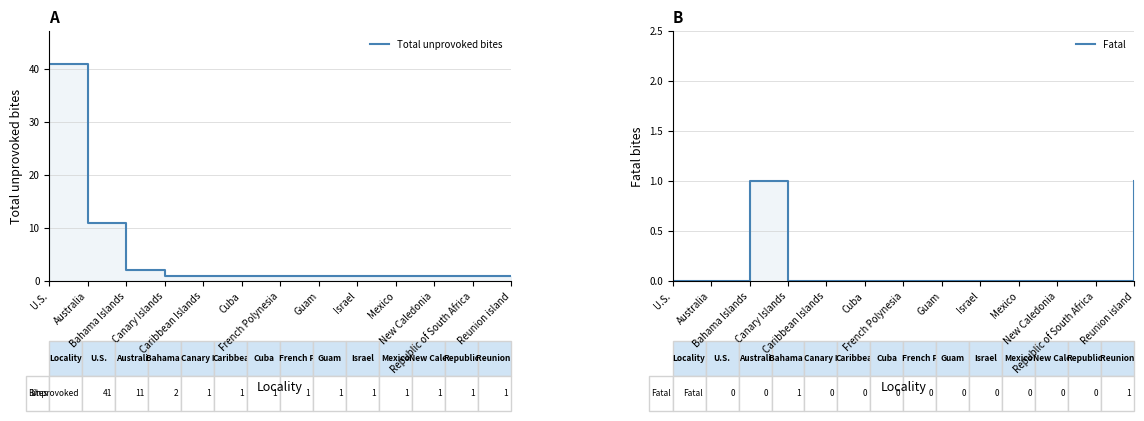

Reading right to left, what are all the values shown in this chart?

Total unprovoked bites: 1	1	1	1	1	1	1	1	1	1	2	11	41
Fatal: 1	0	0	0	0	0	0	0	0	0	1	0	0